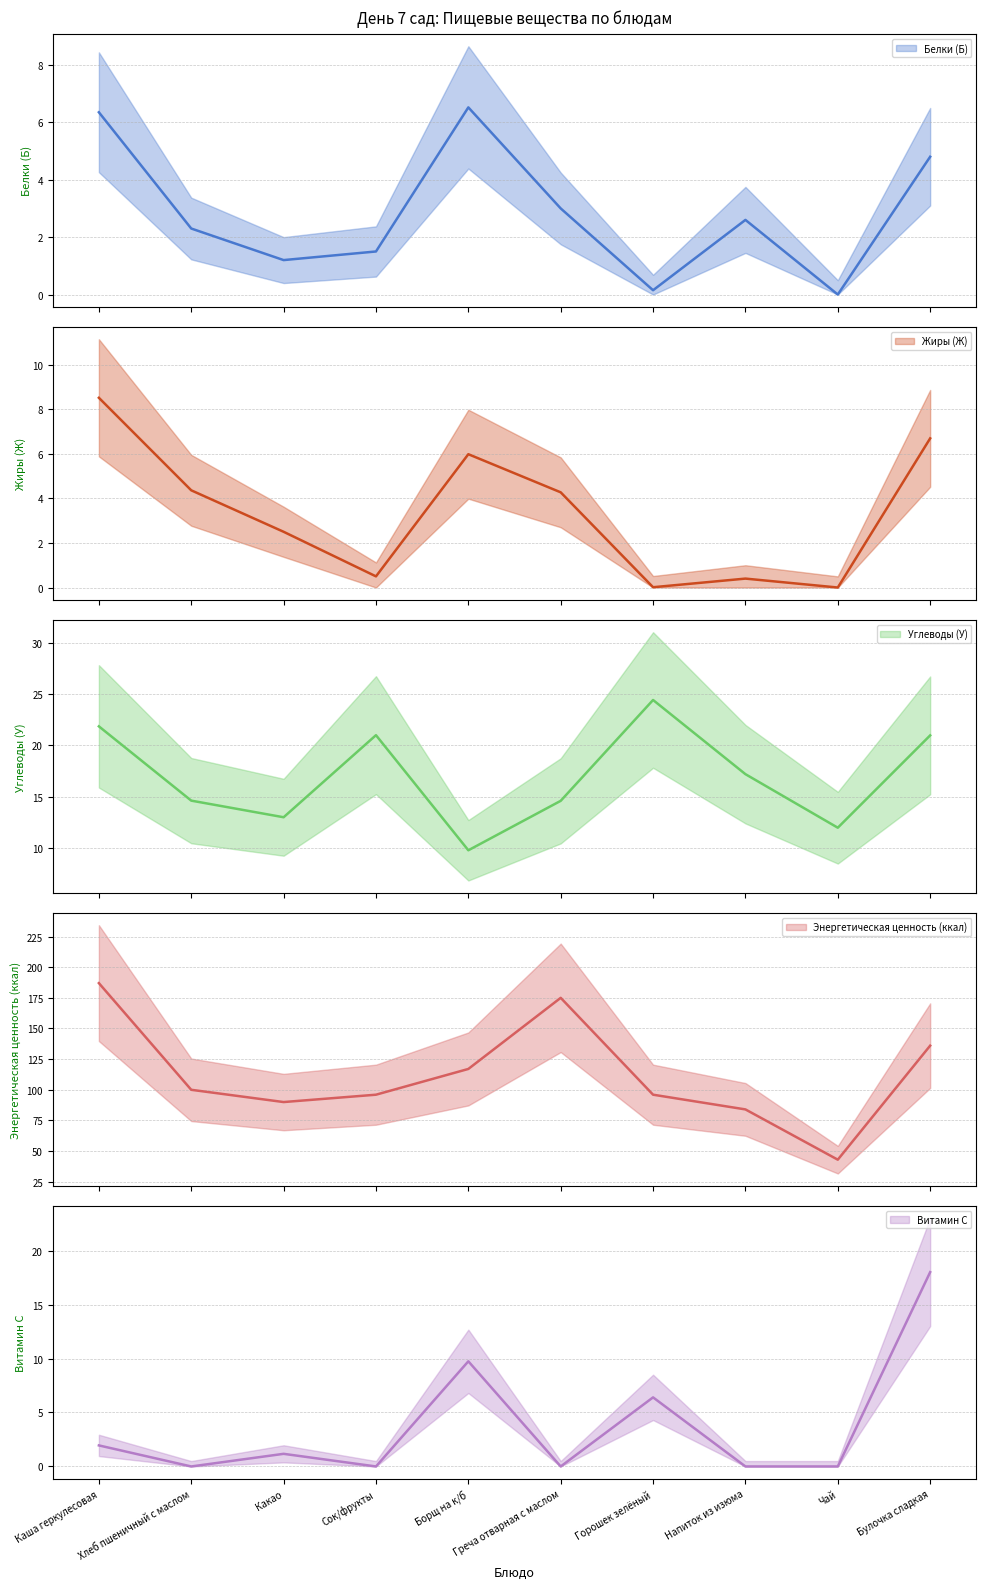

What is the minimum value for Углеводы (У)?

9.8